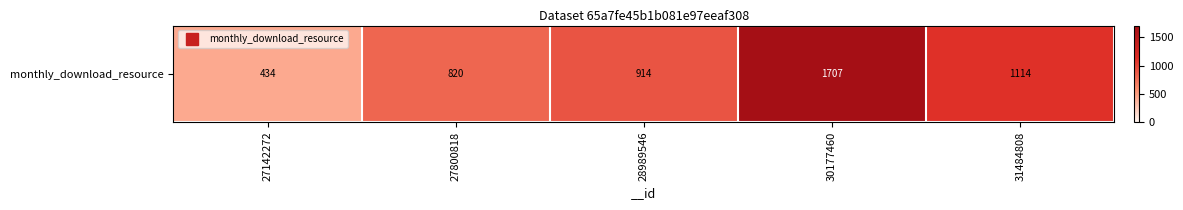

Approximately how many times larger is the value at 31484808 compared to 28989546?

1.2